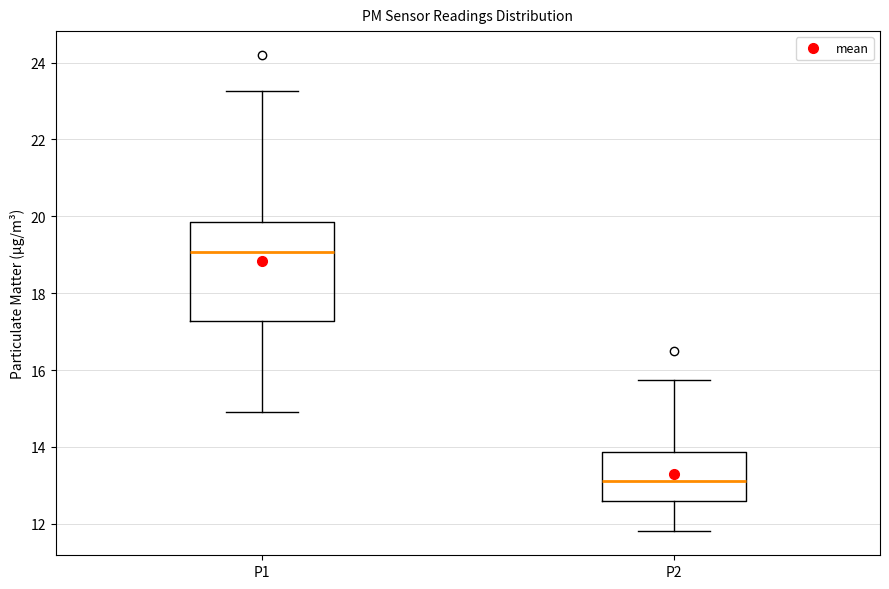

Which box is the tallest, from its lower edge to its upper edge?

P1